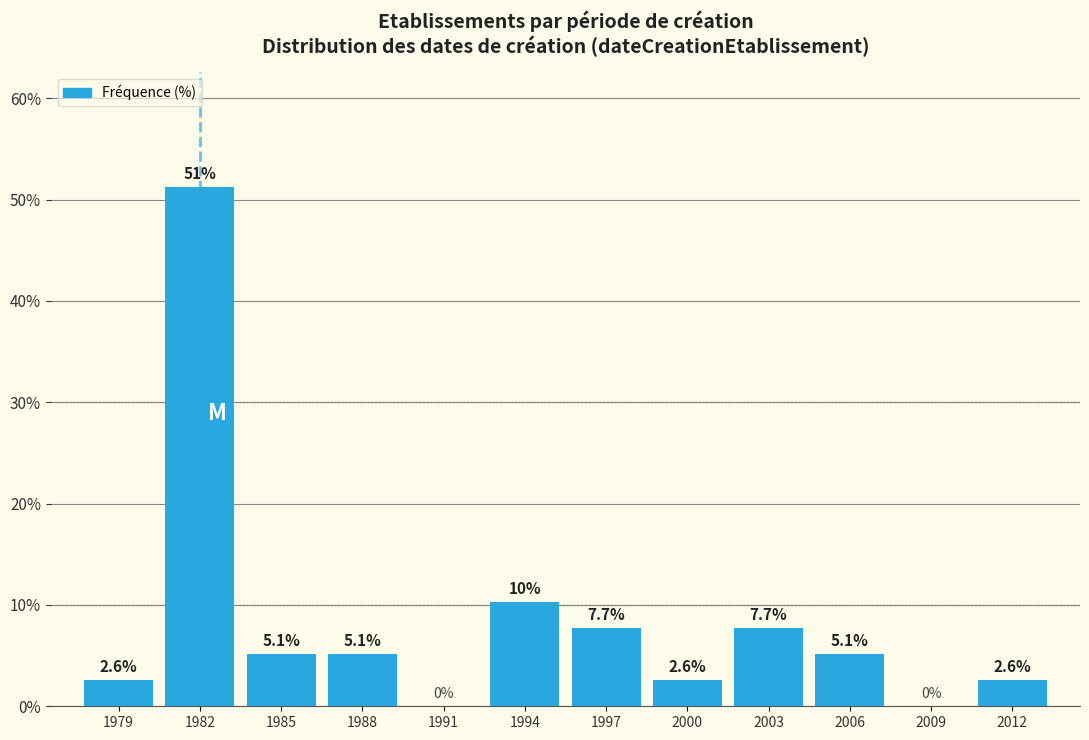

Reading left to right, list all the values displayed in this chart.

1979=2.6	1982=51.3	1985=5.1	1988=5.1	1991=0.0	1994=10.3	1997=7.7	2000=2.6	2003=7.7	2006=5.1	2009=0.0	2012=2.6